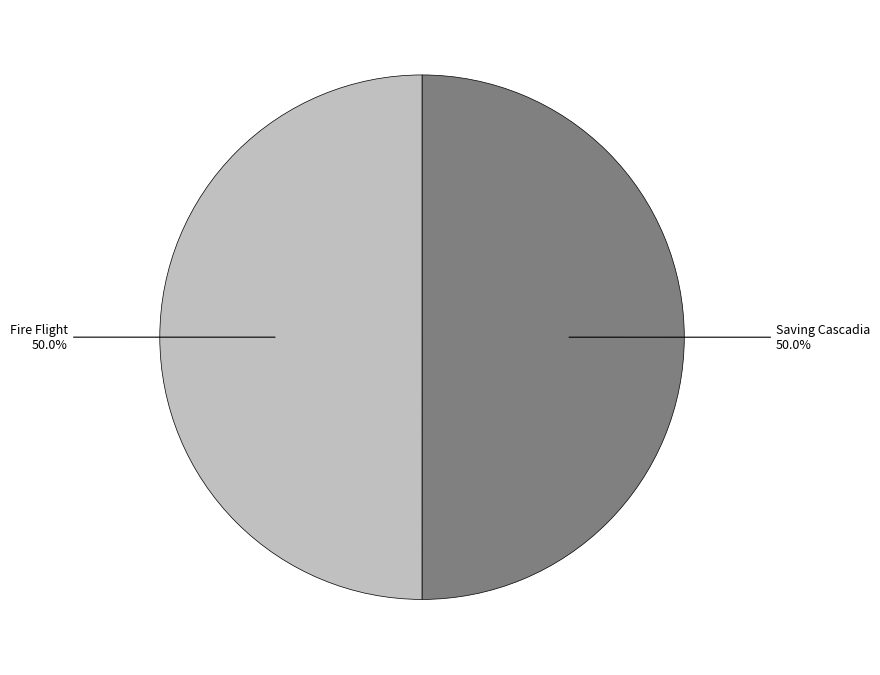

How many segments does this pie chart have?

2